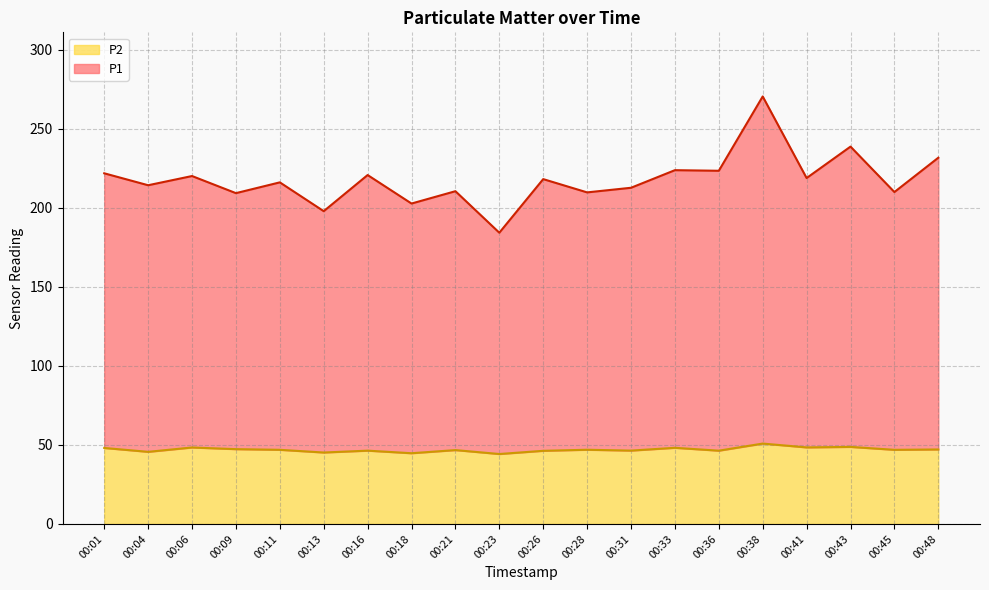

List the labels in order of P2 value, smallest first.

00:23, 00:18, 00:13, 00:04, 00:26, 00:36, 00:16, 00:31, 00:21, 00:11, 00:45, 00:28, 00:48, 00:09, 00:01, 00:33, 00:06, 00:41, 00:43, 00:38